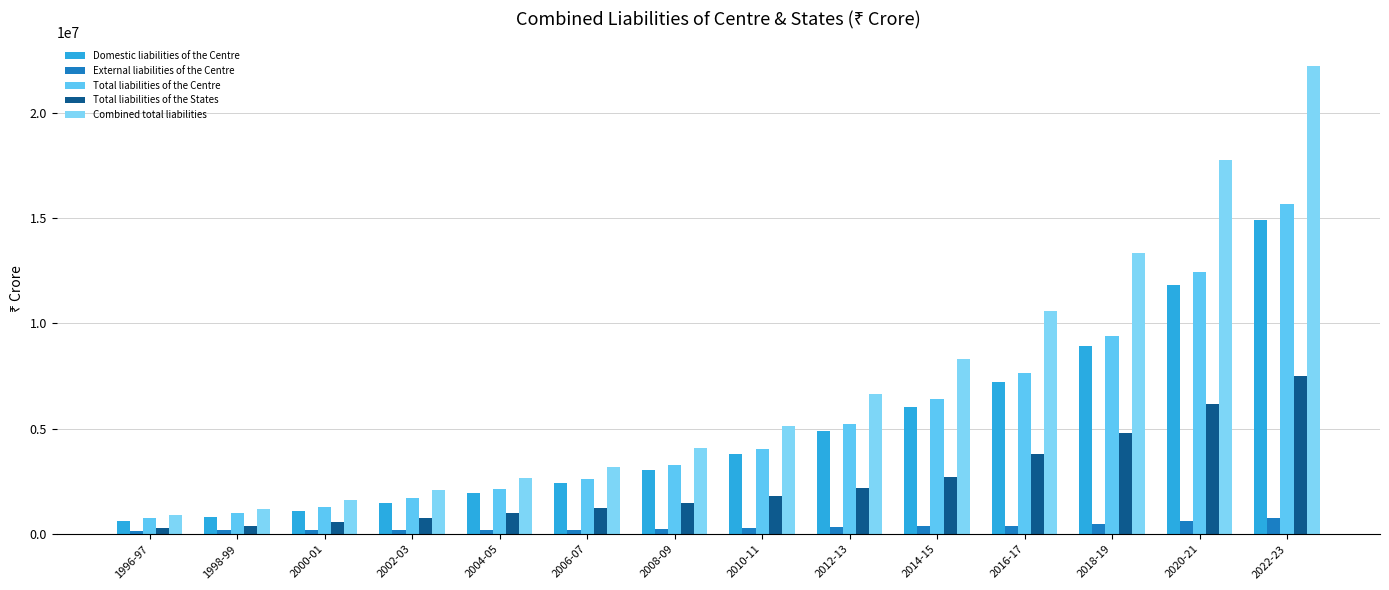

What is the sum of the Total liabilities of the Centre values at 2020-21 and 2016-17?

20068988